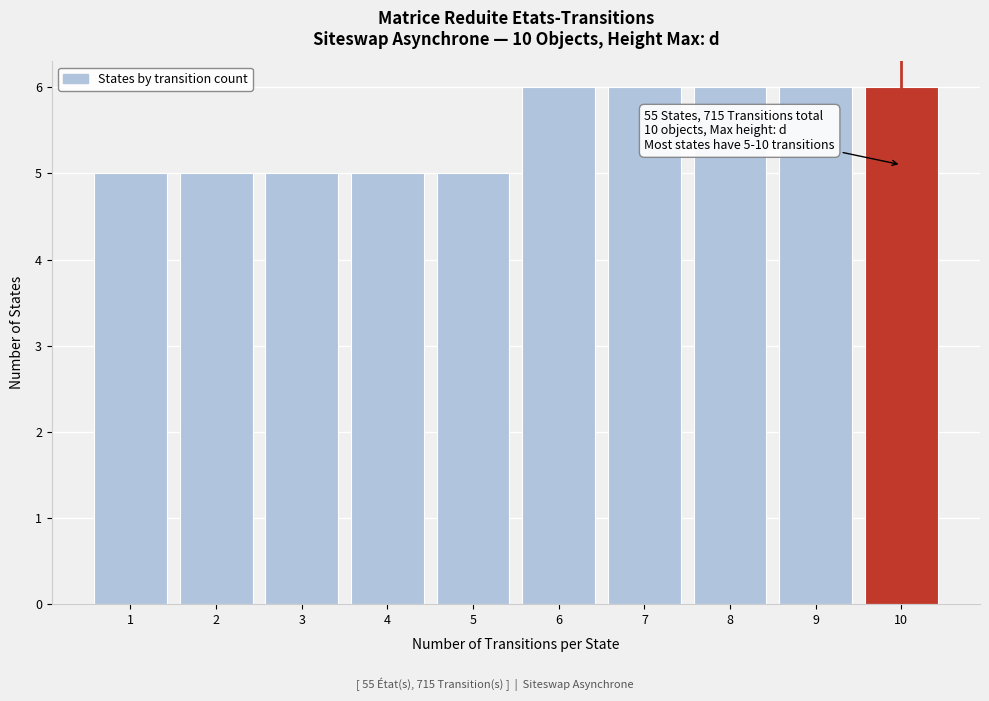

Reading left to right, what are all the values shown in this chart?

1=5	2=5	3=5	4=5	5=5	6=6	7=6	8=6	9=6	10=6